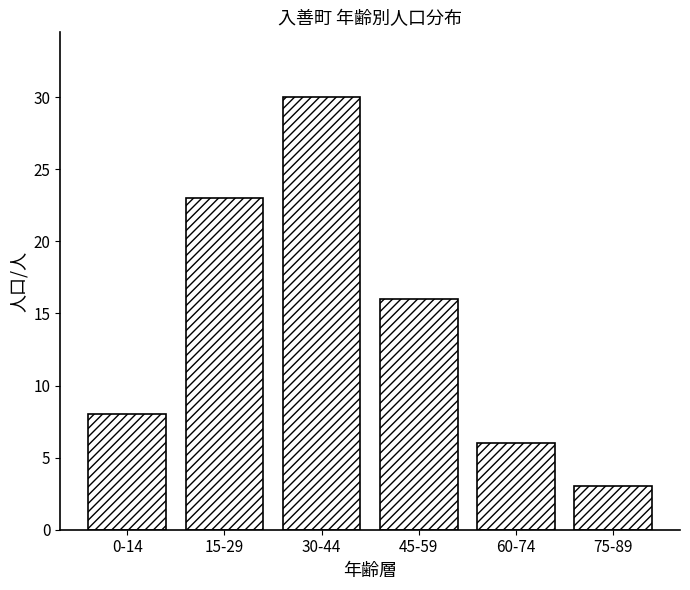

Reading left to right, extract all data points from this chart.

8	23	30	16	6	3